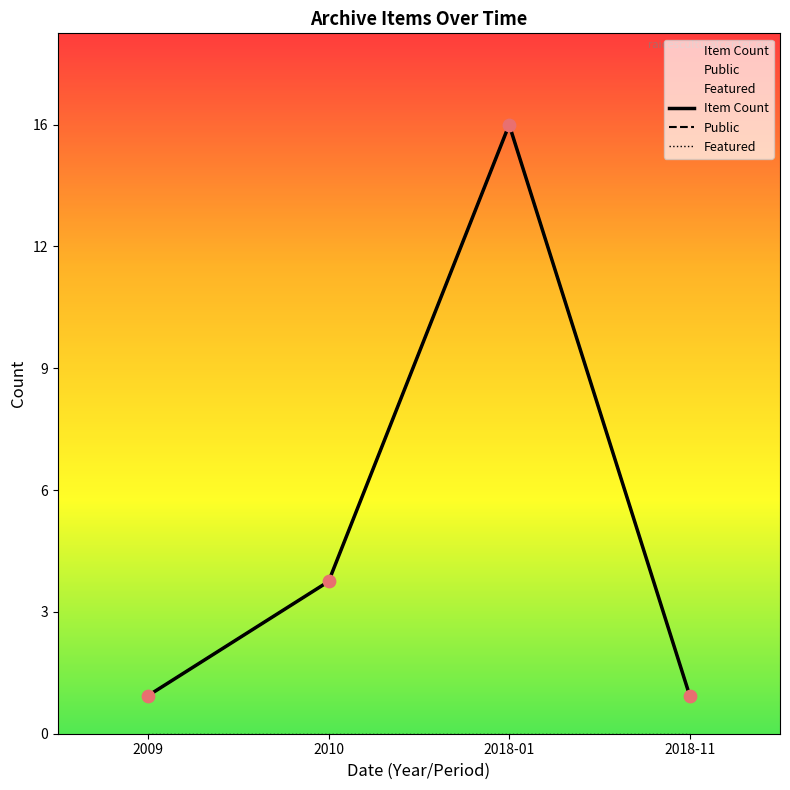

At how many categories does at least one series exceed 7?

1